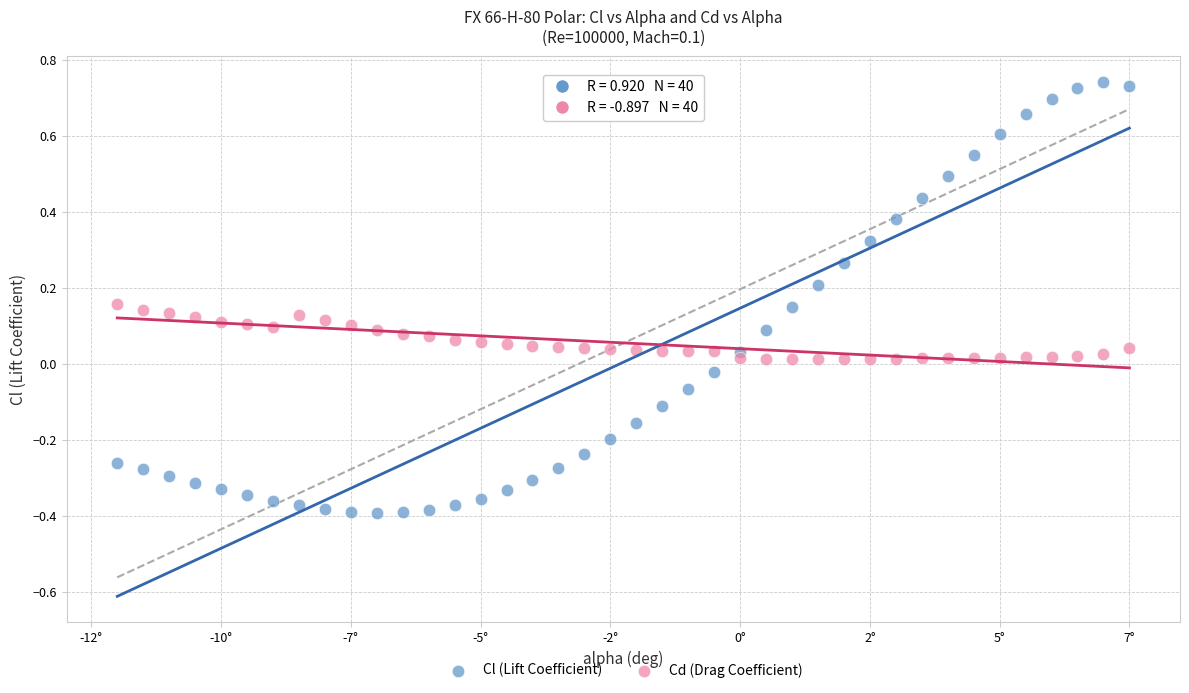

Which series reaches the maximum Y coordinate?

Cl (Lift Coefficient)